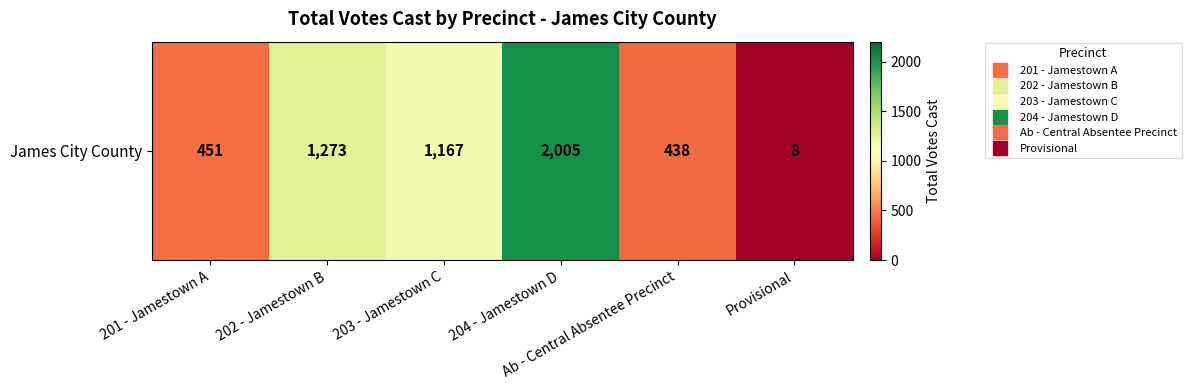

What is the change in value from 201 - Jamestown A to 203 - Jamestown C?

+716